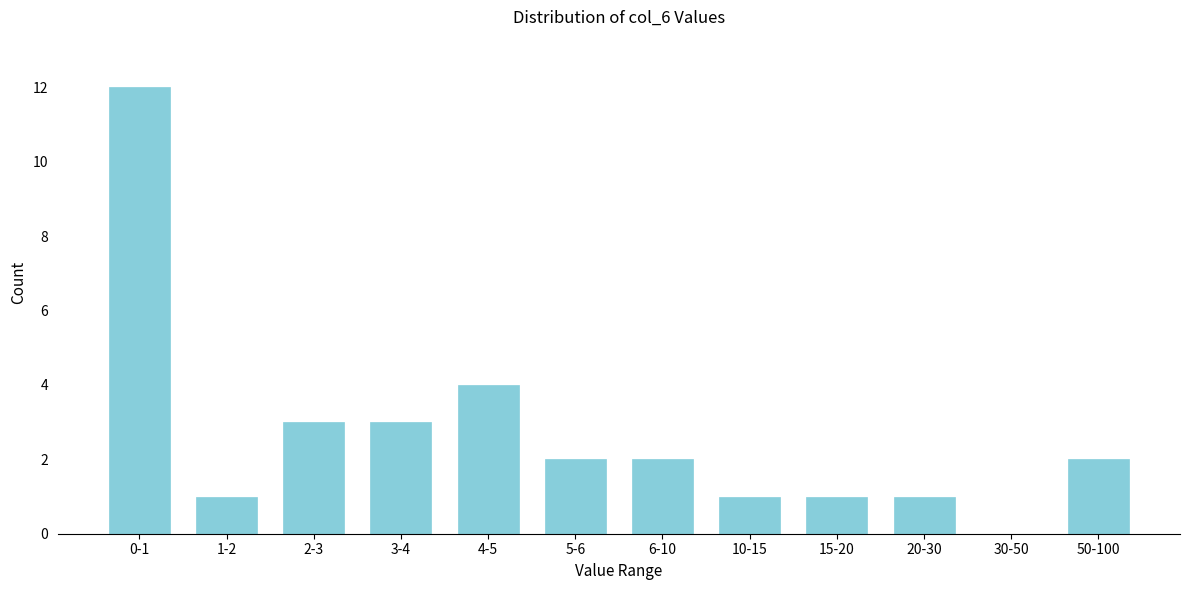

Reading left to right, list all the values displayed in this chart.

0-1=12	1-2=1	2-3=3	3-4=3	4-5=4	5-6=2	6-10=2	10-15=1	15-20=1	20-30=1	30-50=0	50-100=2